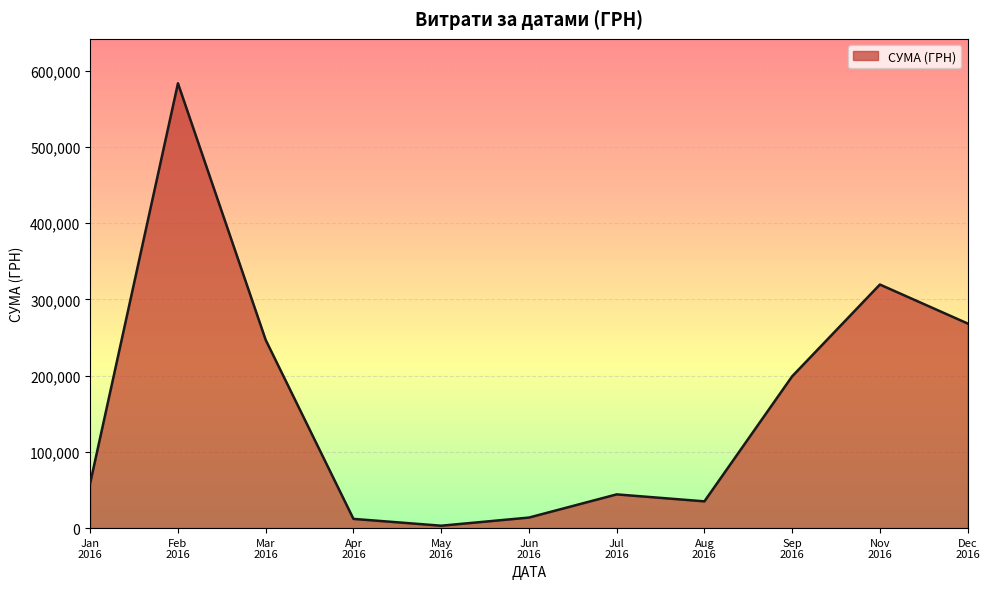

What is the difference between the maximum and minimum values?

580399.0